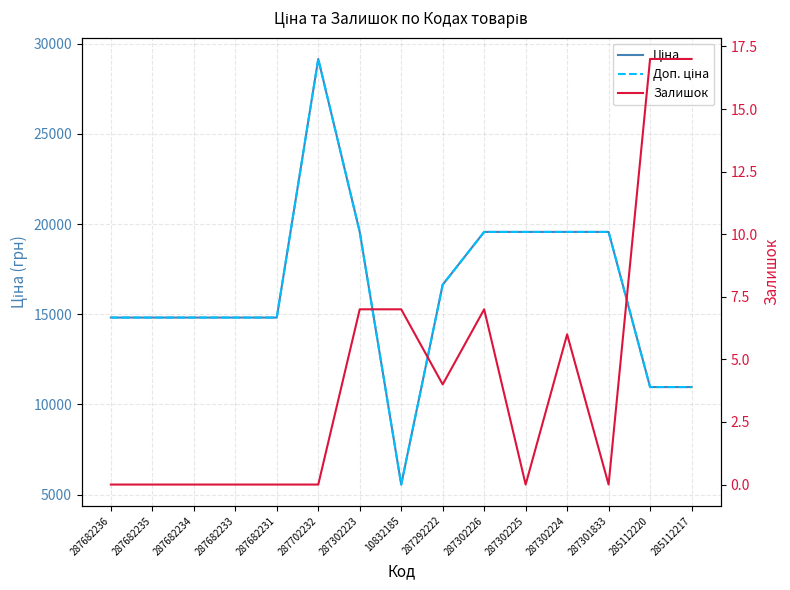

Between 287682236 and 285112217, which series saw the biggest shift?

Ціна